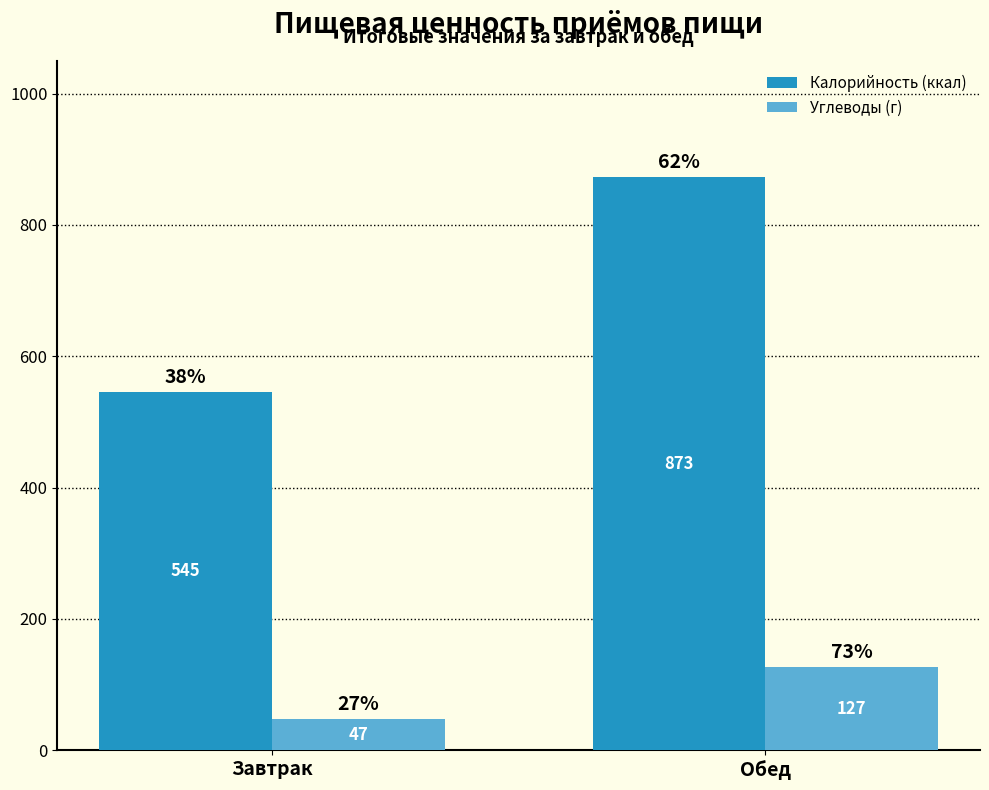

At which category is the sum across all series the highest?

Обед